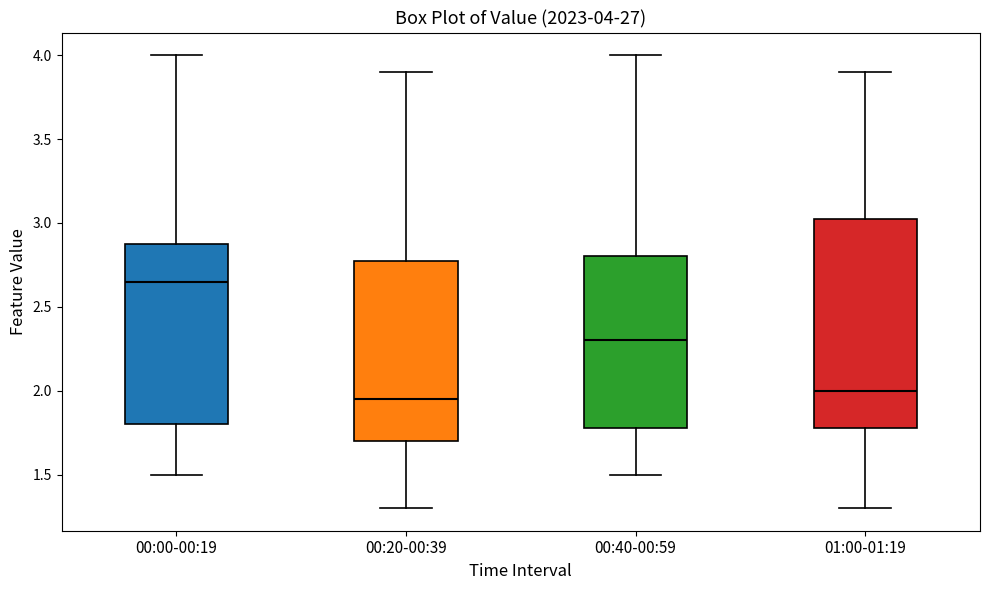

Which box's median line is the lowest?

00:20-00:39